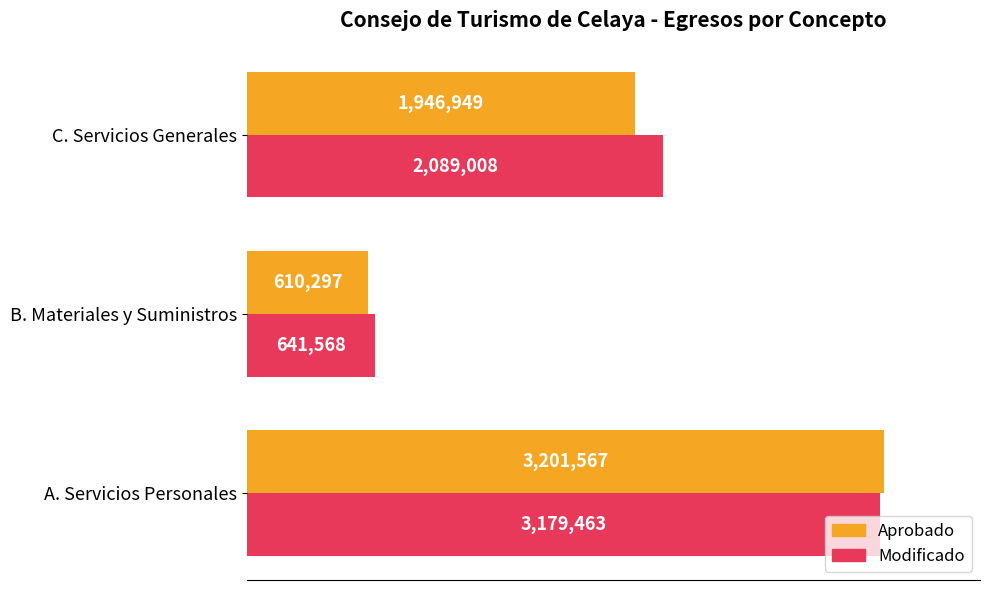

Rank the categories by Aprobado value from lowest to highest.

B. Materiales y Suministros, C. Servicios Generales, A. Servicios Personales